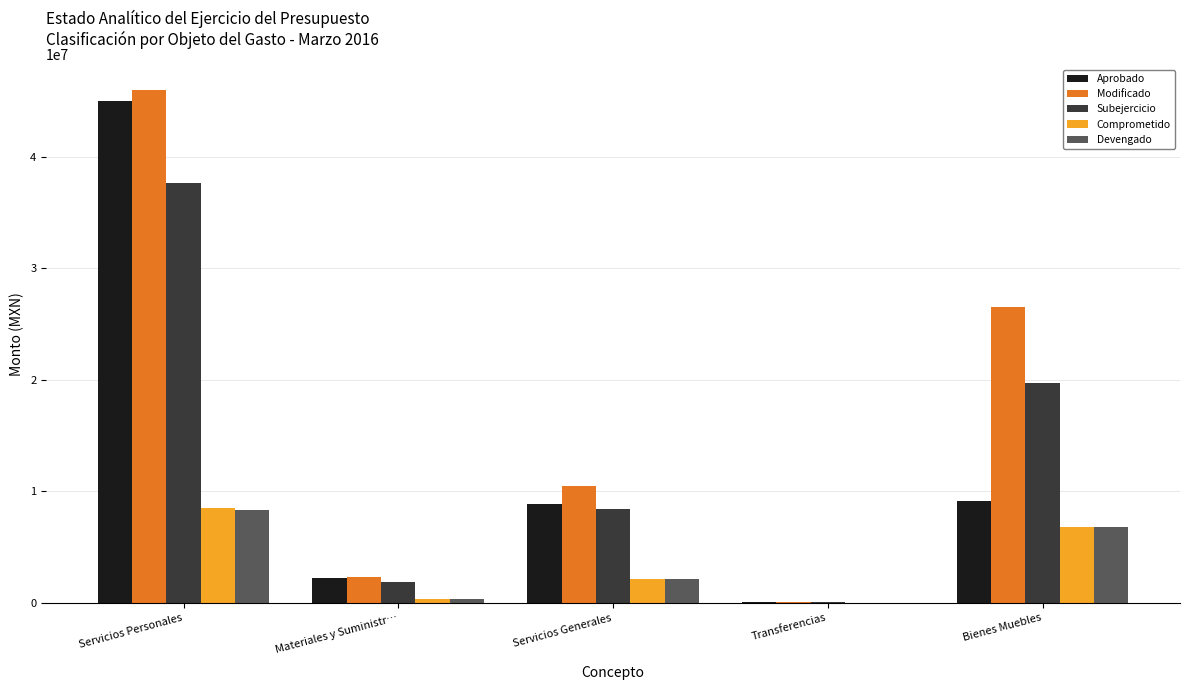

What is the sum of all Aprobado values?

65294186.0